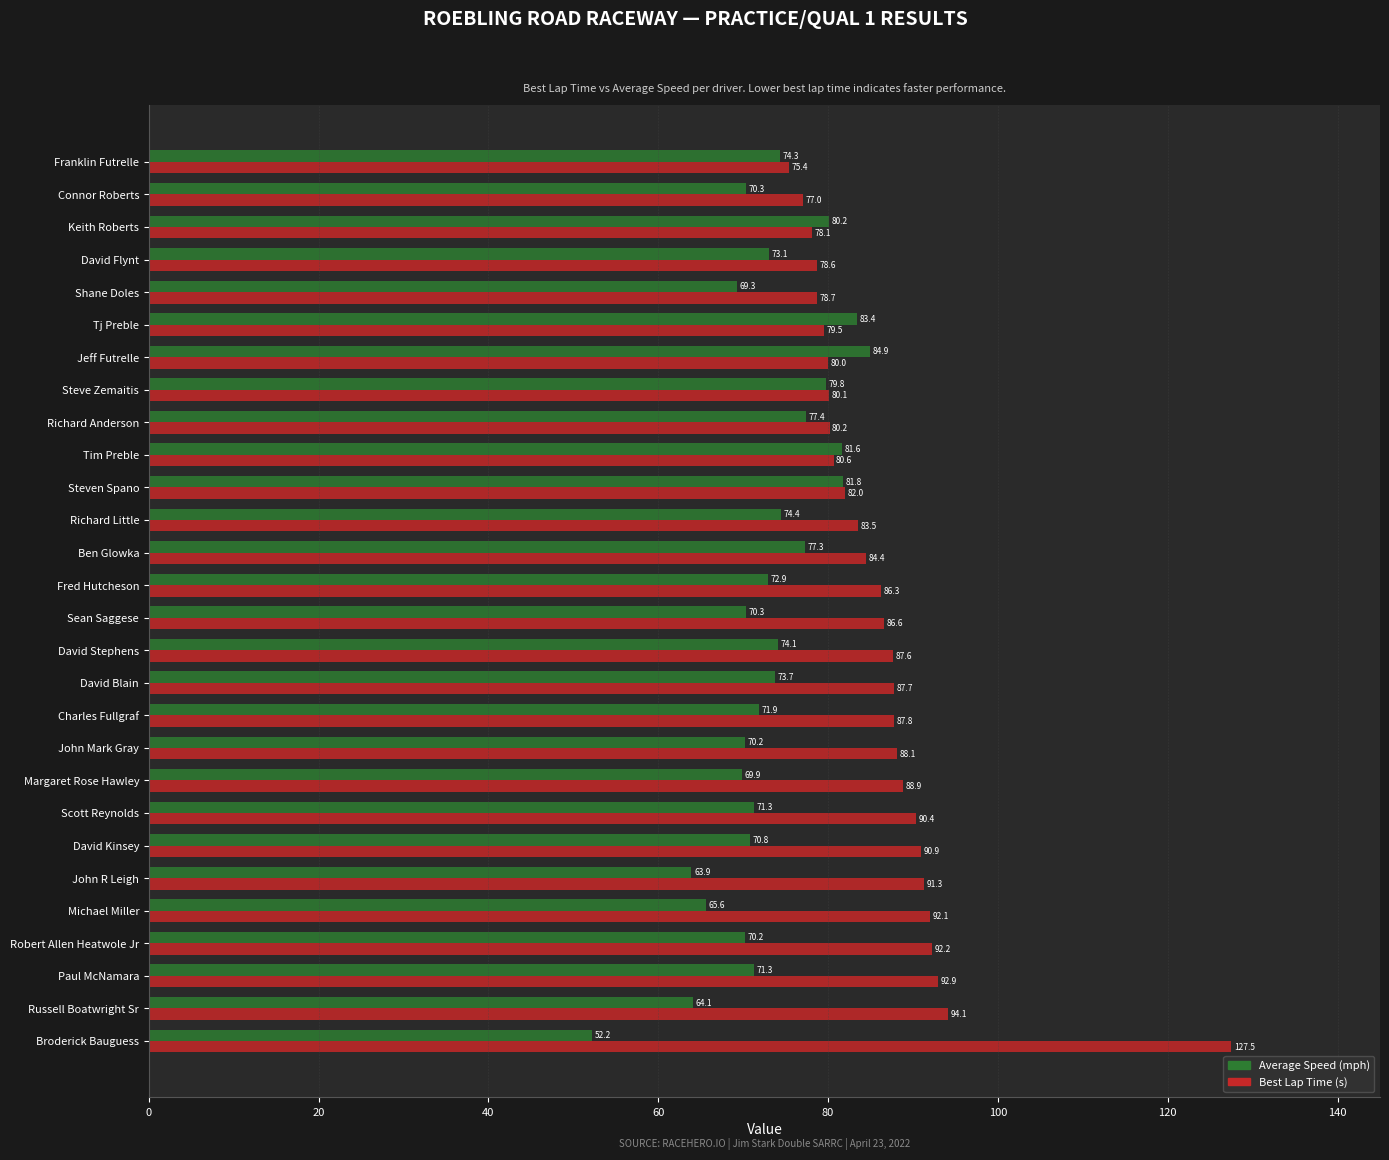

What is the minimum value shown in the chart?

52.2